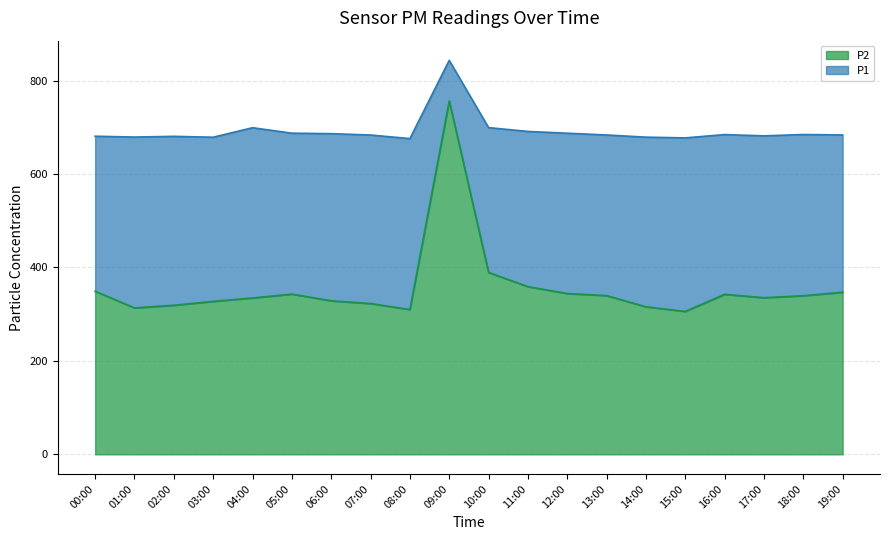

Reading left to right, extract all data points from this chart.

P1: 00:00=680.8	01:00=679.0	02:00=680.5	03:00=678.7	04:00=699.0	05:00=687.3	06:00=686.3	07:00=683.4	08:00=675.7	09:00=843.1	10:00=699.2	11:00=691.0	12:00=687.2	13:00=683.5	14:00=678.8	15:00=677.2	16:00=684.3	17:00=681.6	18:00=684.5	19:00=683.5
P2: 00:00=349.1	01:00=313.4	02:00=319.0	03:00=327.4	04:00=334.6	05:00=342.9	06:00=328.6	07:00=322.7	08:00=309.9	09:00=756.5	10:00=389.3	11:00=358.9	12:00=344.1	13:00=339.7	14:00=315.8	15:00=305.9	16:00=342.4	17:00=335.2	18:00=339.5	19:00=346.9